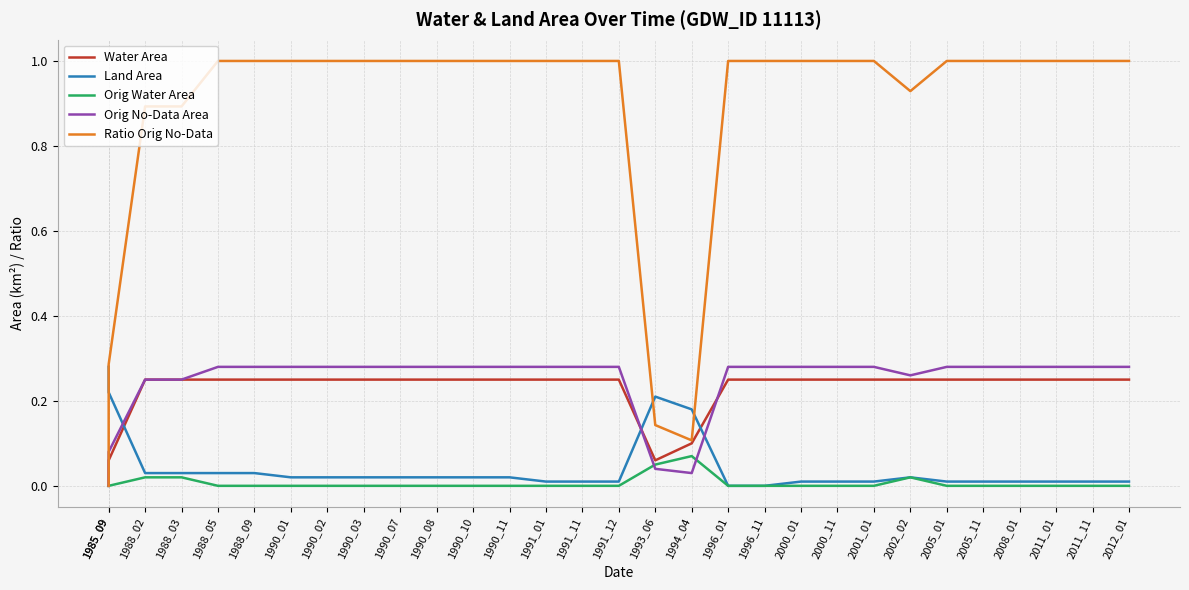

Between which two adjacent categories do Water Area and Land Area first intersect?

1985_09 and 1988_02